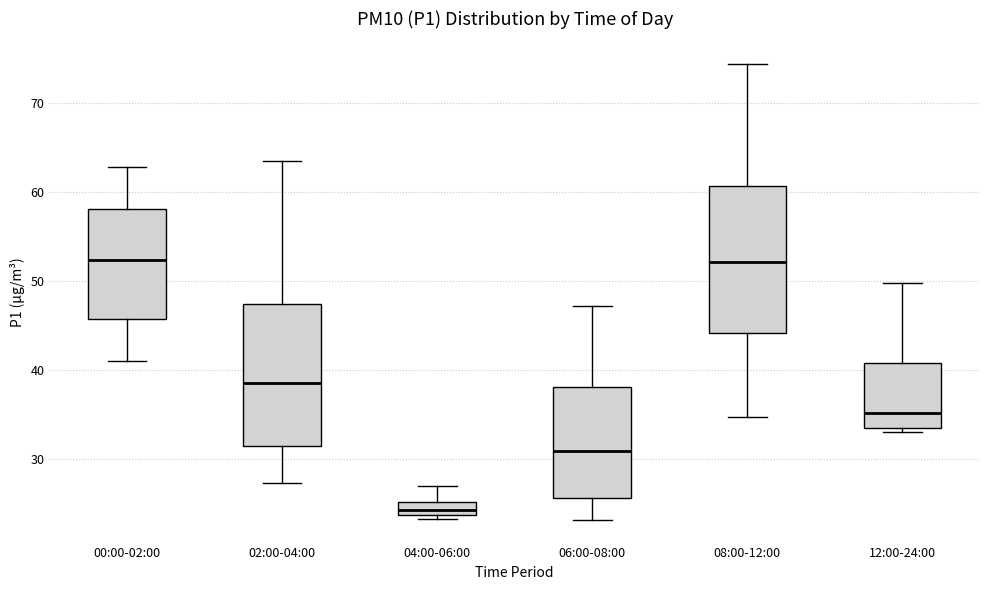

Where is the upper edge of the box for 06:00-08:00 on the y-axis? The values are not printed on the chart, so give them approximately, as read against the axis.

38